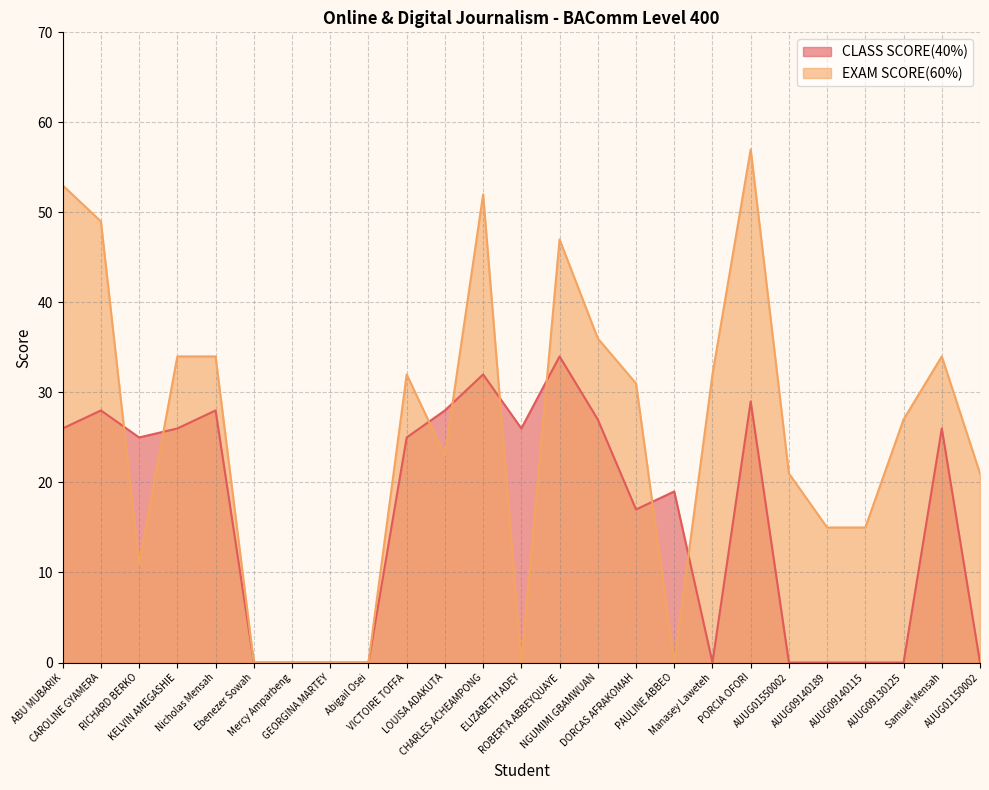

How many lines are shown in the chart?

2